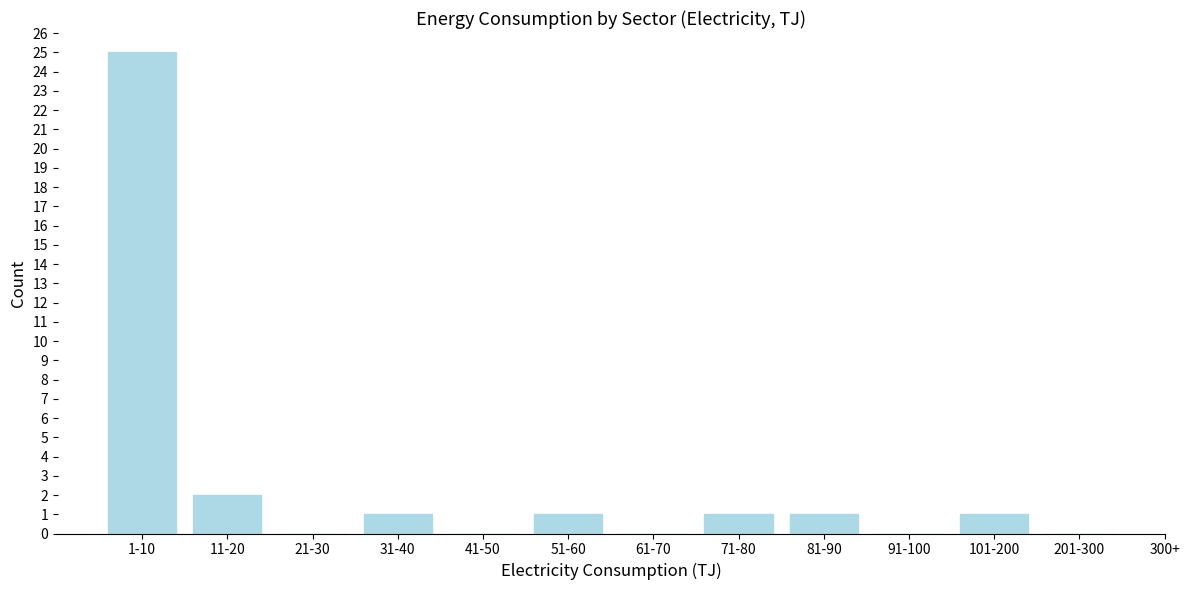

Reading left to right, what are all the values shown in this chart?

1-10=25	11-20=2	21-30=0	31-40=1	41-50=0	51-60=1	61-70=0	71-80=1	81-90=1	91-100=0	101-200=1	201-300=0